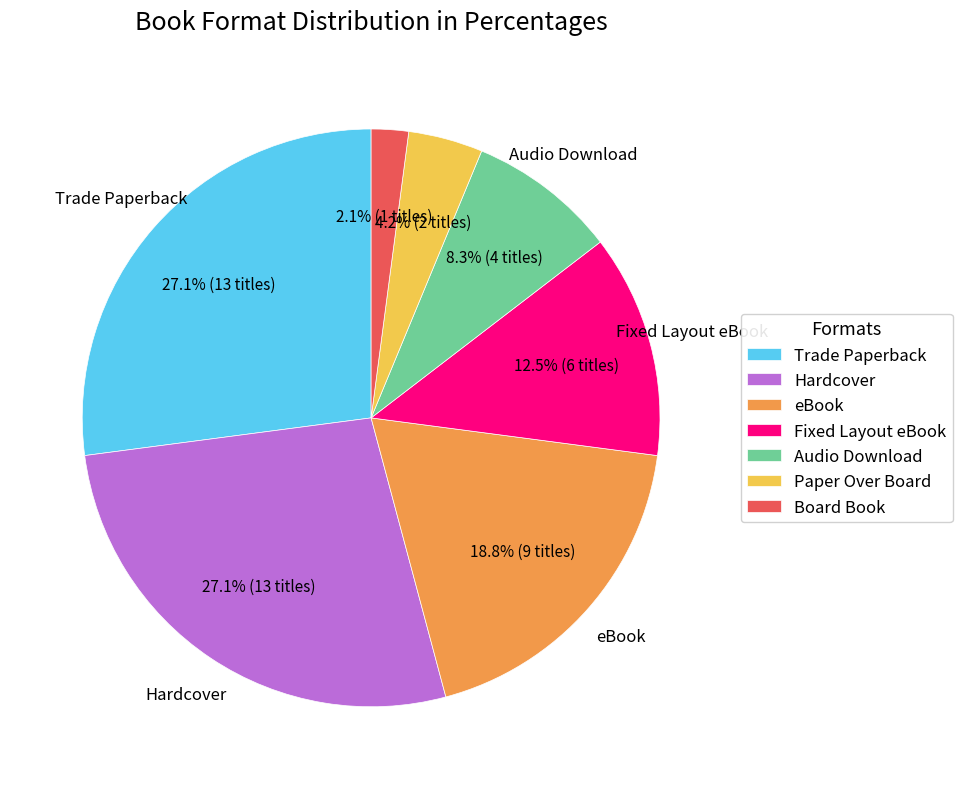

Approximately how many times larger is the value at Hardcover compared to Fixed Layout eBook?

2.2